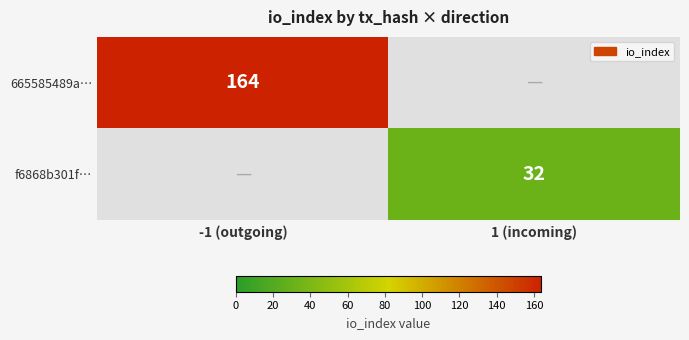

Is it true that 665585489a… equals 164 at -1 (outgoing)?

True